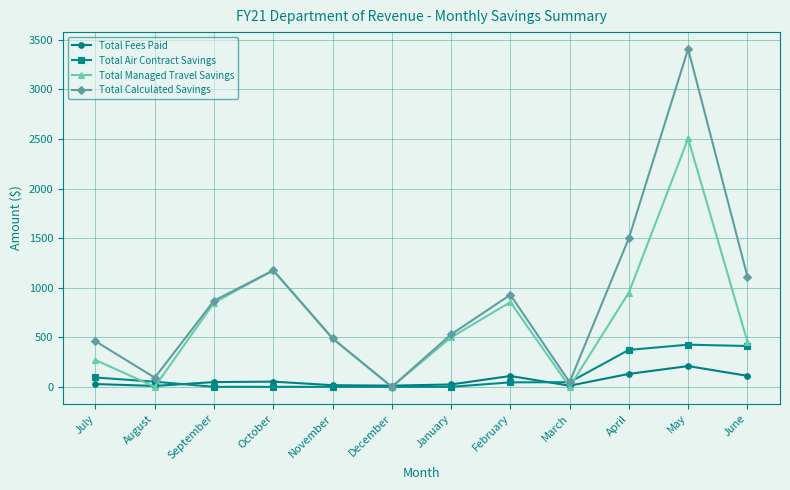

Is the value of Total Calculated Savings at May greater than the value of Total Managed Travel Savings at May?

Yes